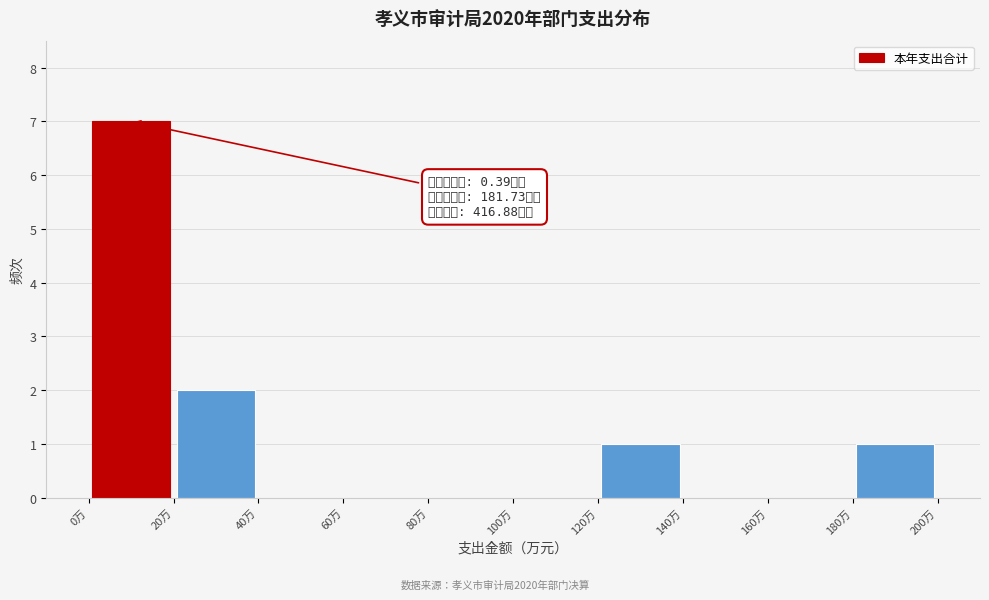

Which range on the x-axis has the tallest bar?

0 to 20